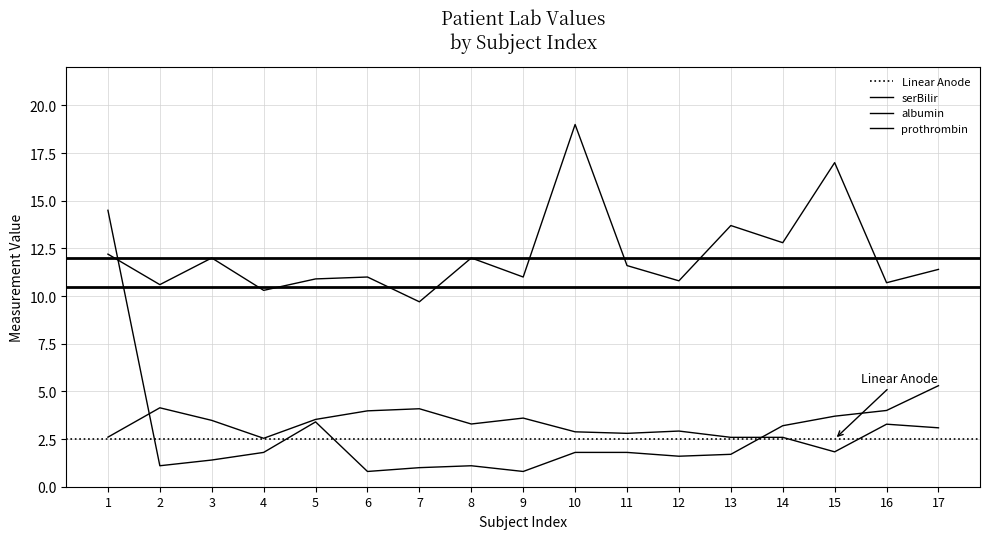

At which category does serBilir reach its first local peak?

5